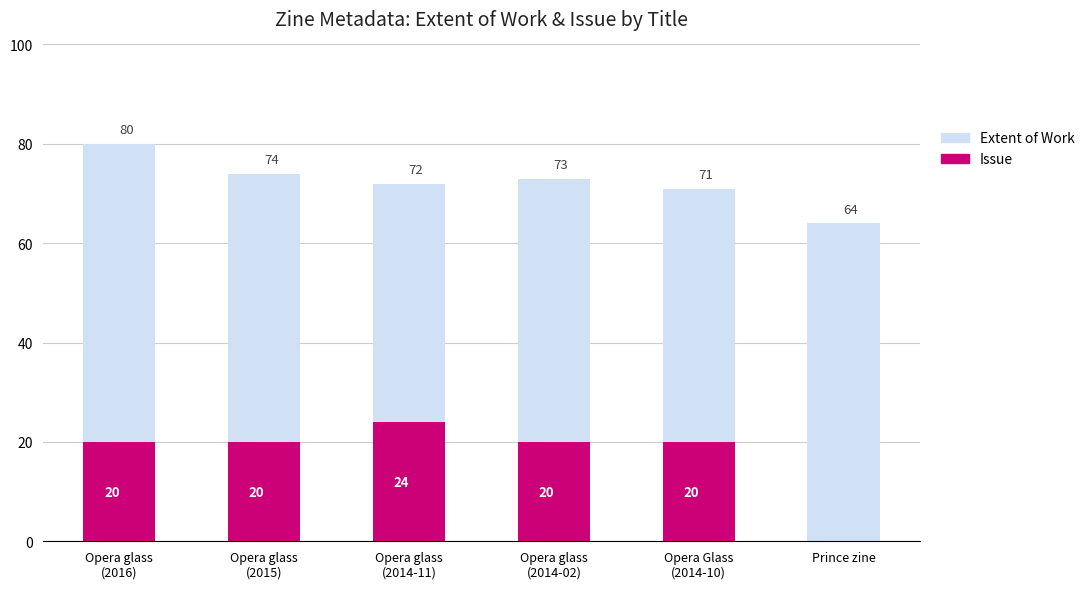

Which series has the largest total across all categories?

Extent of Work